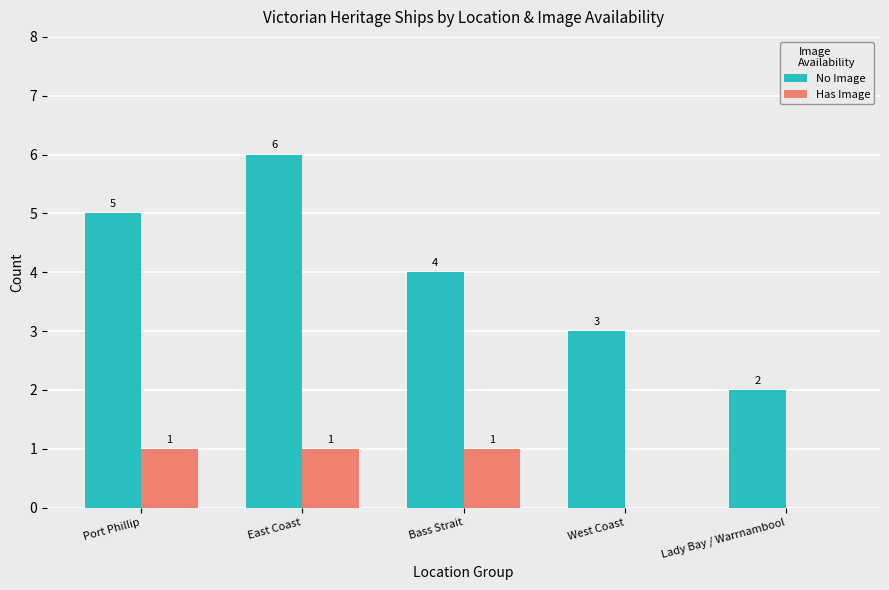

Are the bars horizontal?

No